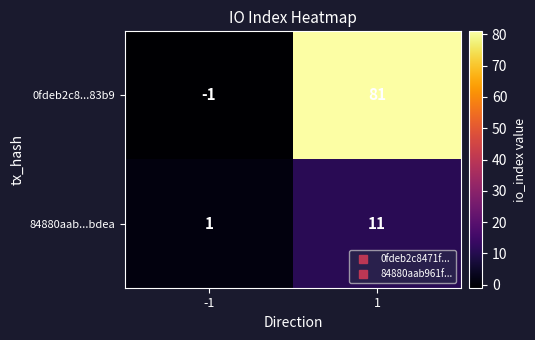

What is the greatest value displayed?

81